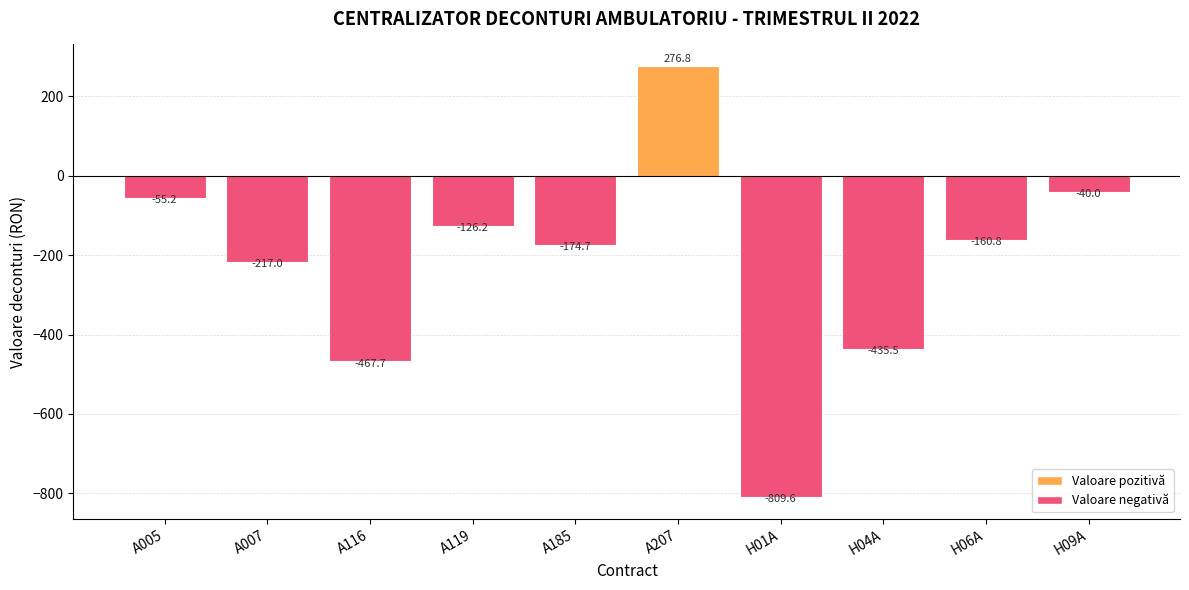

What is the sum of the values at A007 and A119?

-343.2